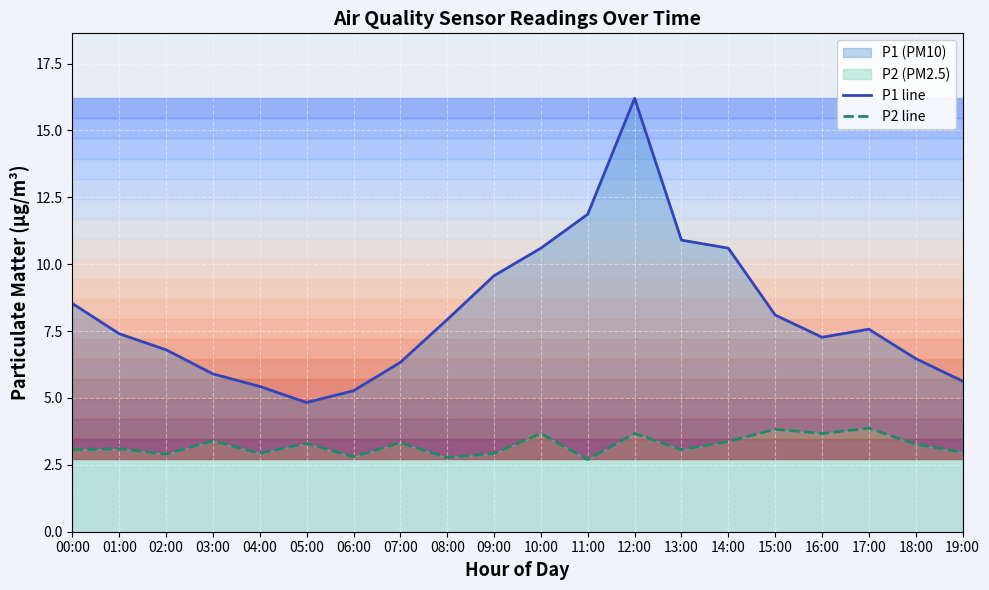

How many data points in P1 line are less than 7?

8